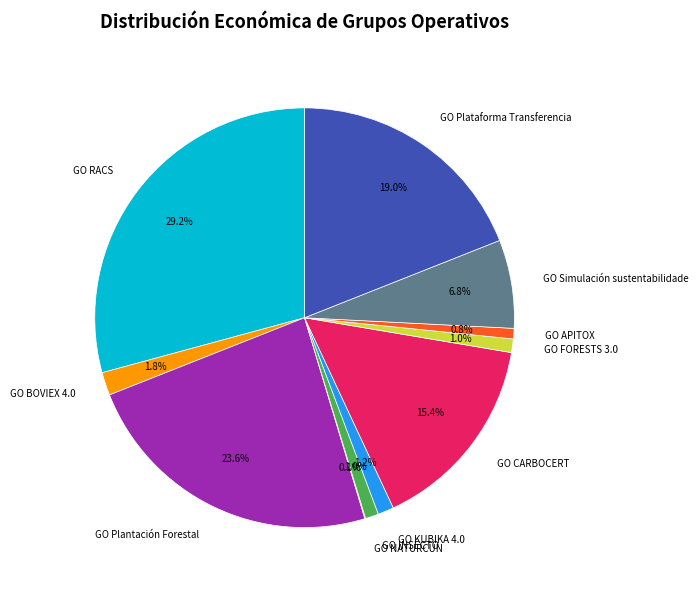

What portion of the pie excludes GO Plantación Forestal?

76.4%